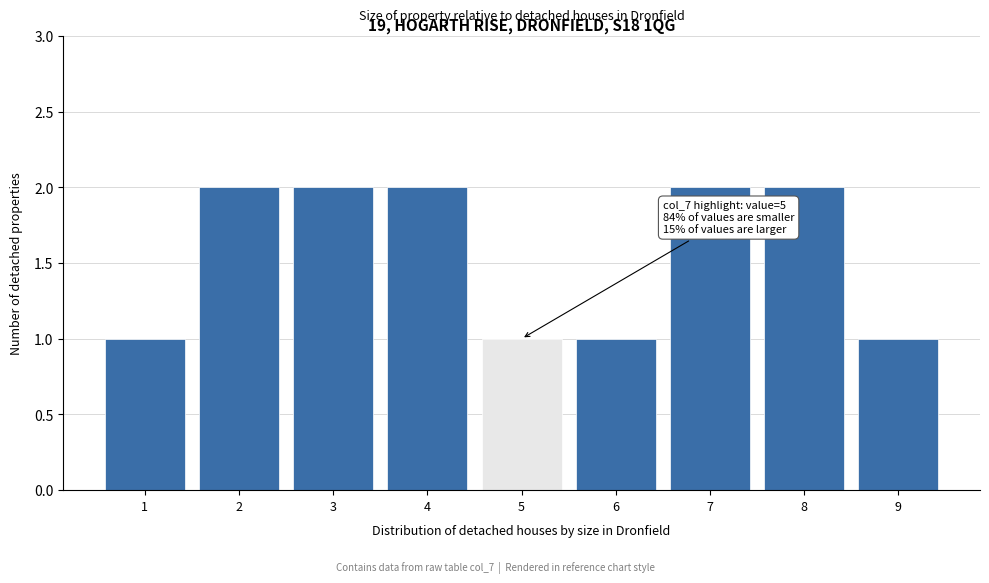

Reading right to left, extract all data points from this chart.

9=1	8=2	7=2	6=1	5=1	4=2	3=2	2=2	1=1